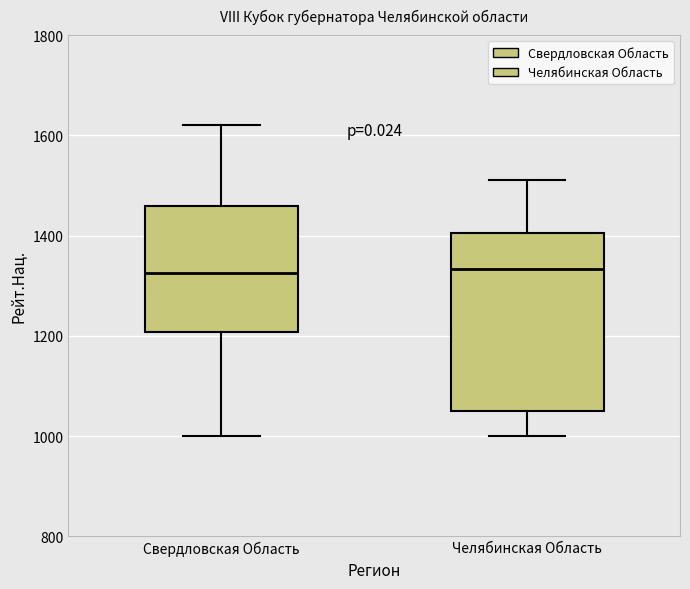

Which box is the tallest, from its lower edge to its upper edge?

Челябинская Область